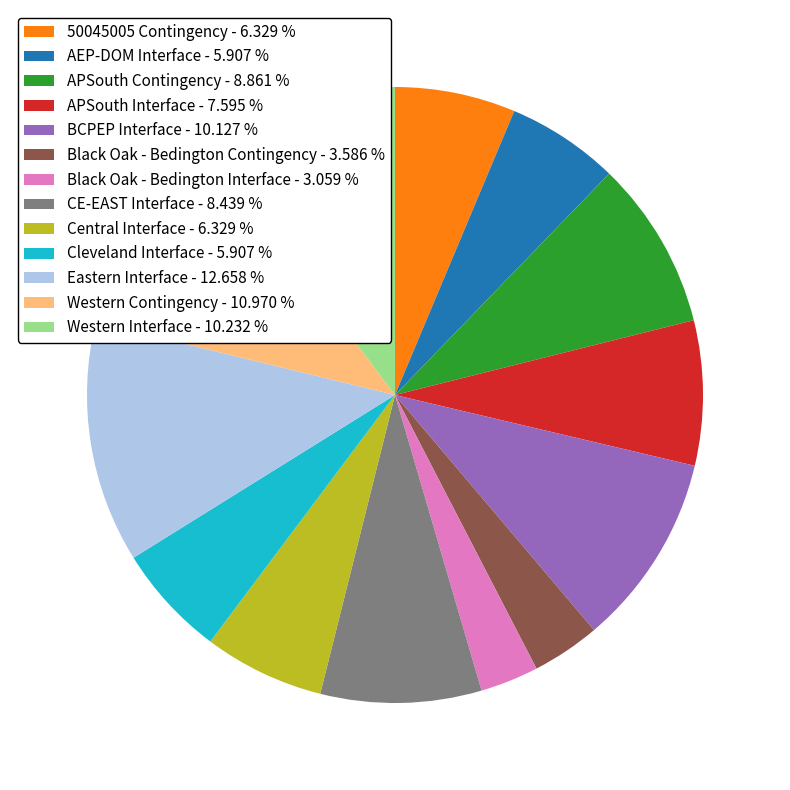

True or false: 50045005 Contingency accounts for 6% of the total.

True